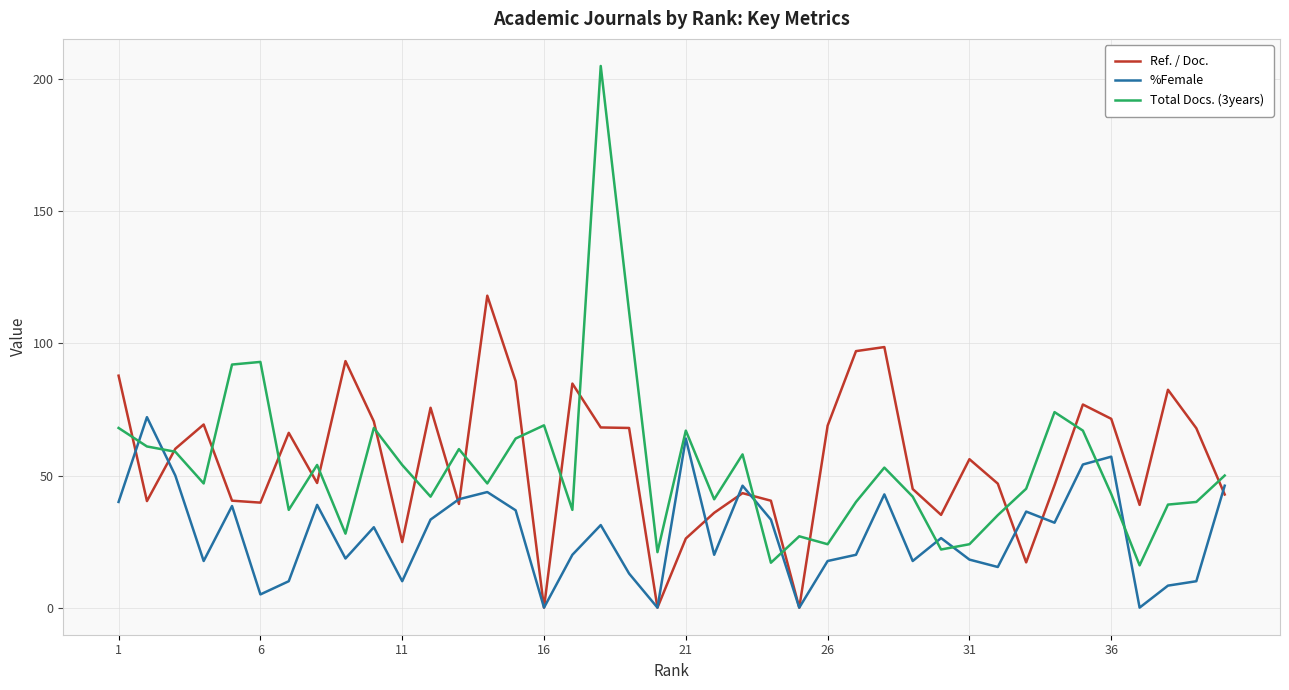

Which series has the widest spread of values?

Total Docs. (3years)